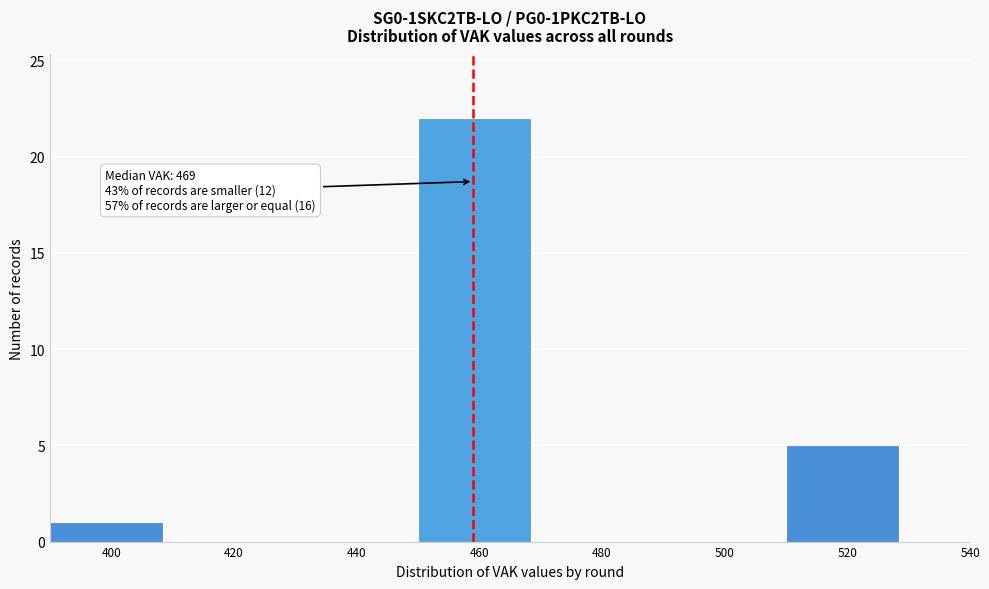

Reading left to right, what are all the values shown in this chart?

400=1	420=0	440=0	460=22	480=0	500=0	520=5	540=0